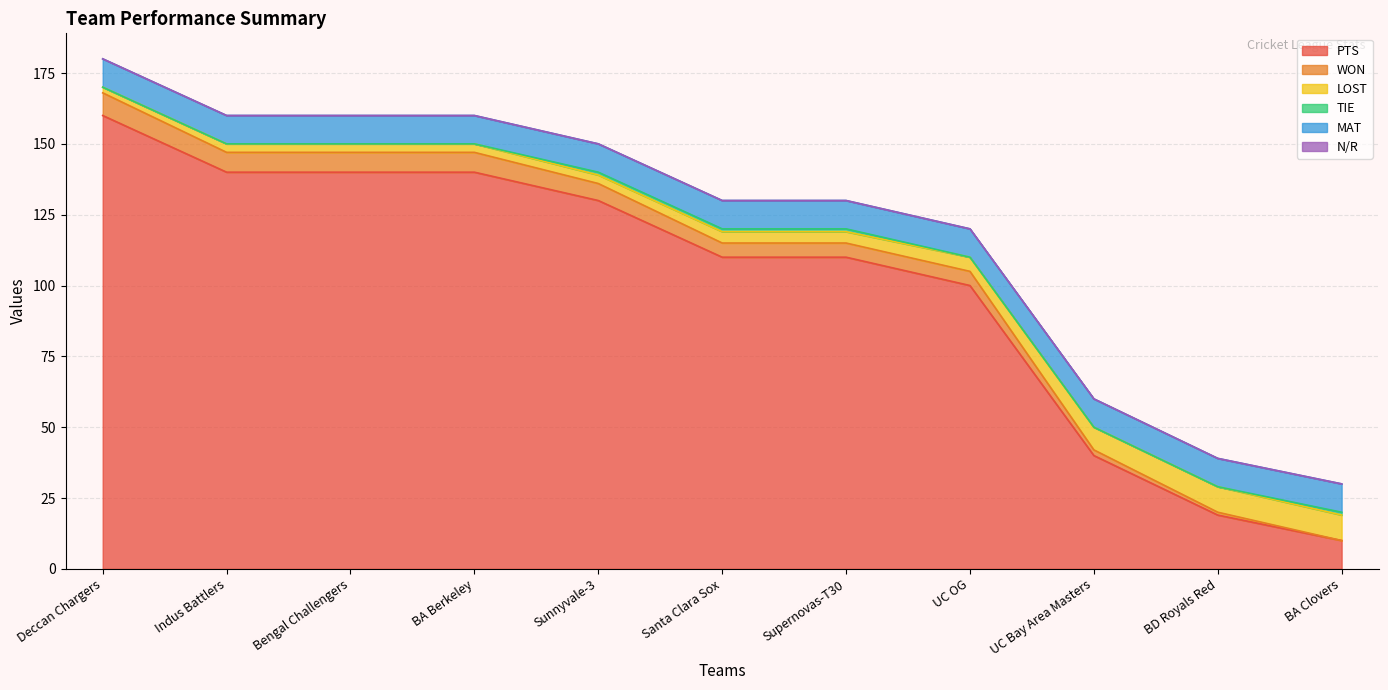

What is the sum of all PTS values?

1099